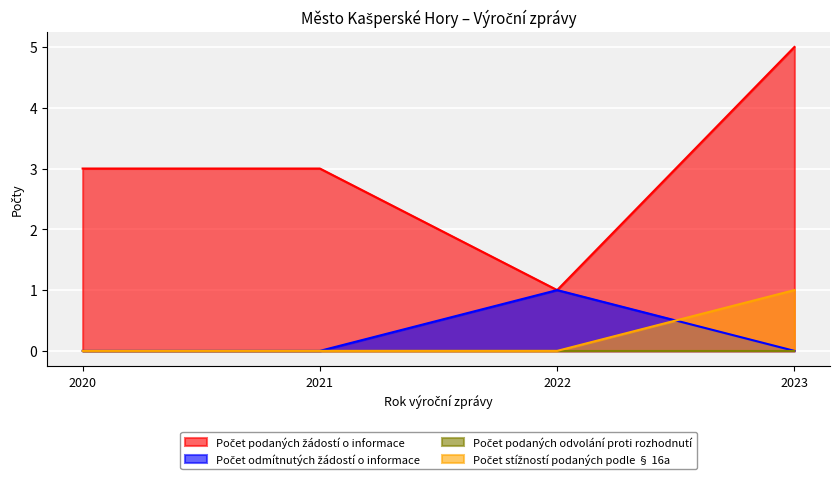

How many values in Počet odmítnutých žádostí o informace are above zero?

1